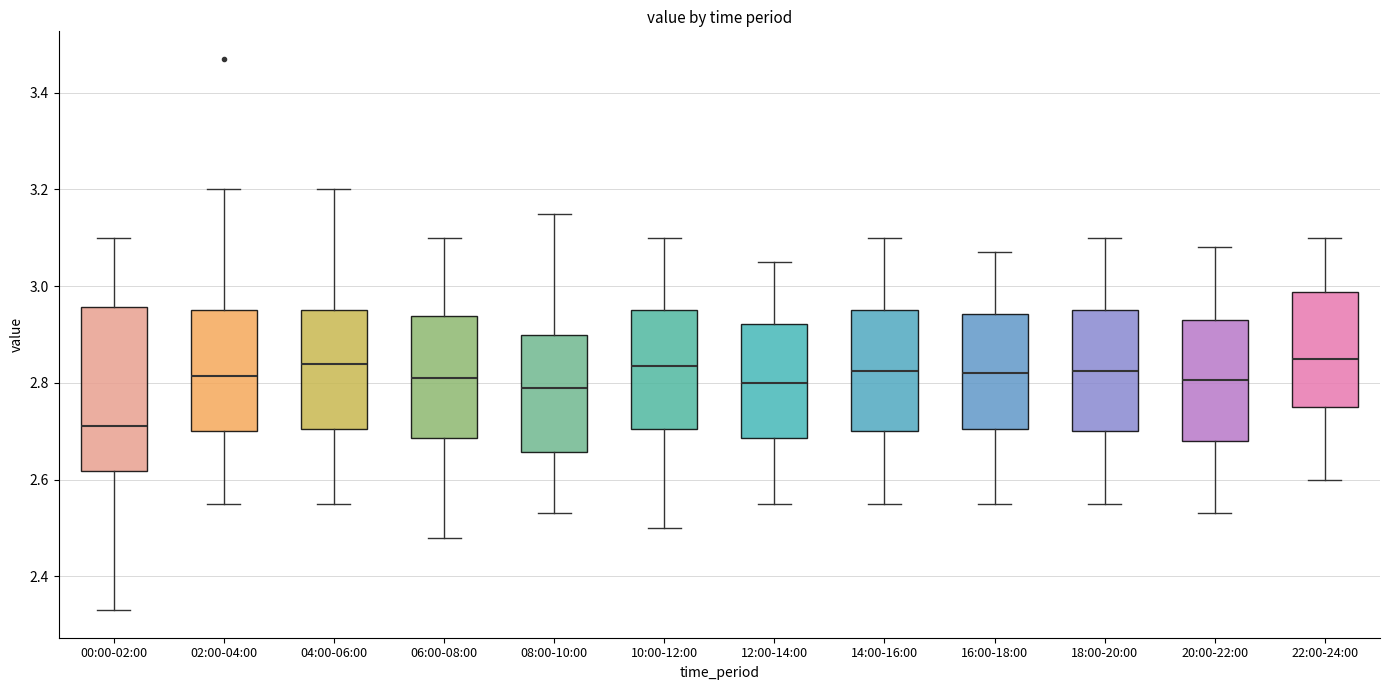

Reading left to right, transcribe this box plot: for each box, give where its median line is, the range the box spans, and where its two whiskers end, as read against the y-axis. The values are not printed on the chart, so give them approximately, as read against the axis.

00:00-02:00: median 2.72, box 2.62 to 2.96, whiskers 2.34 to 3.10
02:00-04:00: median 2.82, box 2.70 to 2.96, whiskers 2.56 to 3.20
04:00-06:00: median 2.84, box 2.70 to 2.96, whiskers 2.56 to 3.20
06:00-08:00: median 2.82, box 2.68 to 2.94, whiskers 2.48 to 3.10
08:00-10:00: median 2.80, box 2.66 to 2.90, whiskers 2.54 to 3.16
10:00-12:00: median 2.84, box 2.70 to 2.96, whiskers 2.50 to 3.10
12:00-14:00: median 2.80, box 2.68 to 2.92, whiskers 2.56 to 3.06
14:00-16:00: median 2.82, box 2.70 to 2.96, whiskers 2.56 to 3.10
16:00-18:00: median 2.82, box 2.70 to 2.94, whiskers 2.56 to 3.08
18:00-20:00: median 2.82, box 2.70 to 2.96, whiskers 2.56 to 3.10
20:00-22:00: median 2.80, box 2.68 to 2.94, whiskers 2.54 to 3.08
22:00-24:00: median 2.86, box 2.76 to 2.98, whiskers 2.60 to 3.10